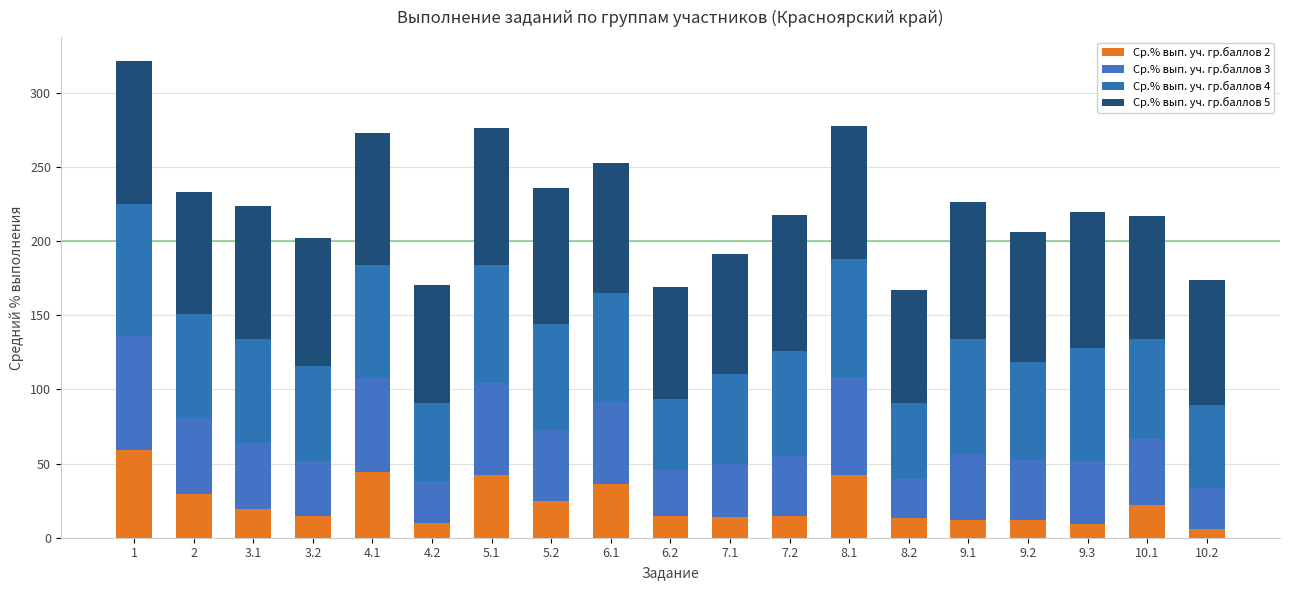

How many series are shown in this chart?

4